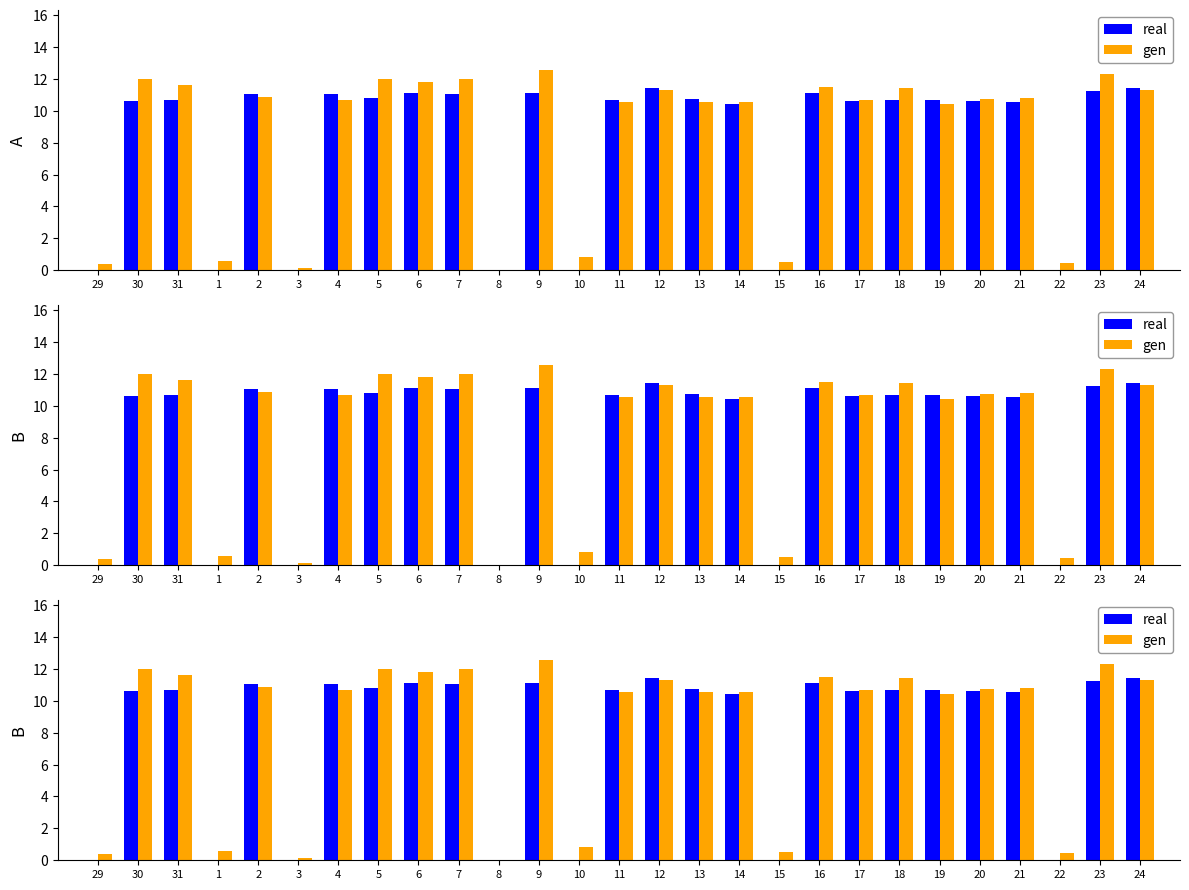

At 7, list the series in order from largest to smallest.

gen, real